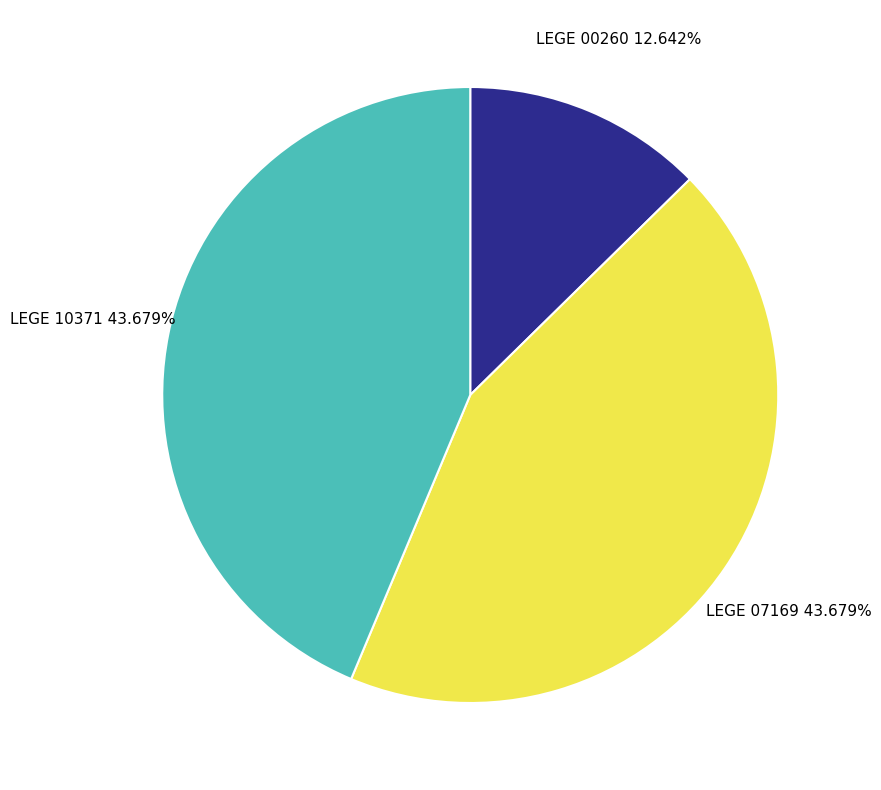

Is LEGE 07169 the majority of the pie?

No